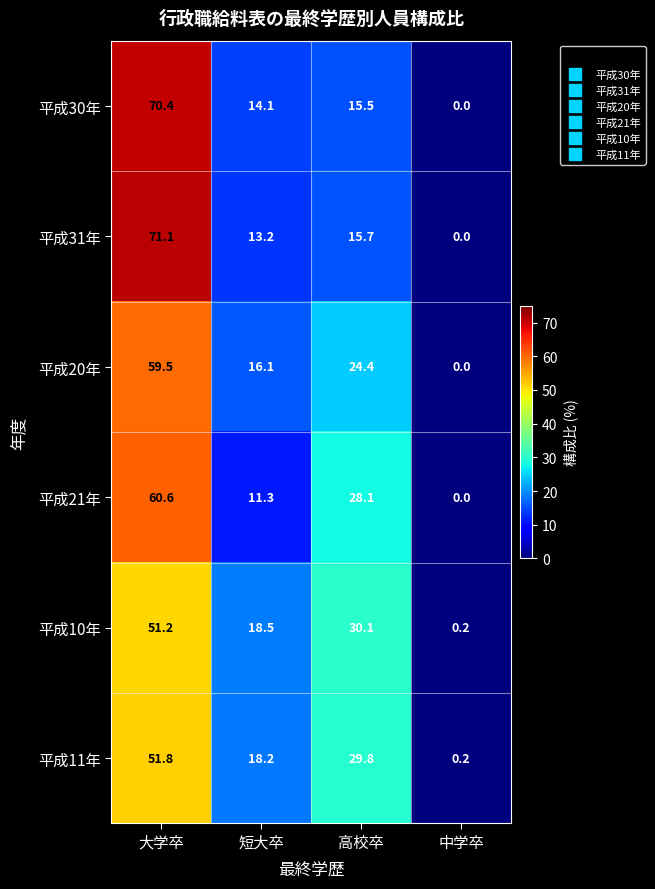

Rank the series by their maximum value, from lowest to highest.

平成10年, 平成11年, 平成20年, 平成21年, 平成30年, 平成31年